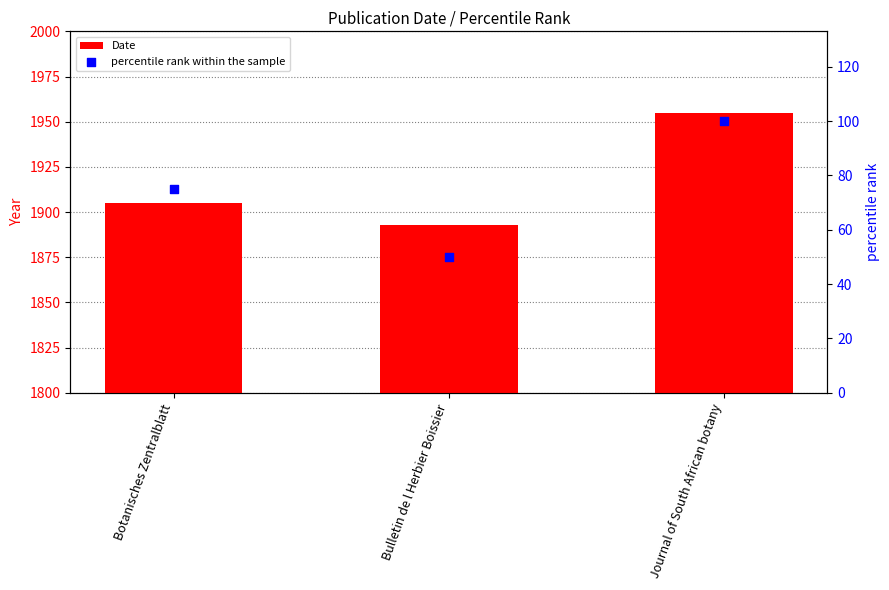

Is the value of Date at Bulletin de l Herbier Boissier greater than the value of percentile rank within the sample at Bulletin de l Herbier Boissier?

Yes